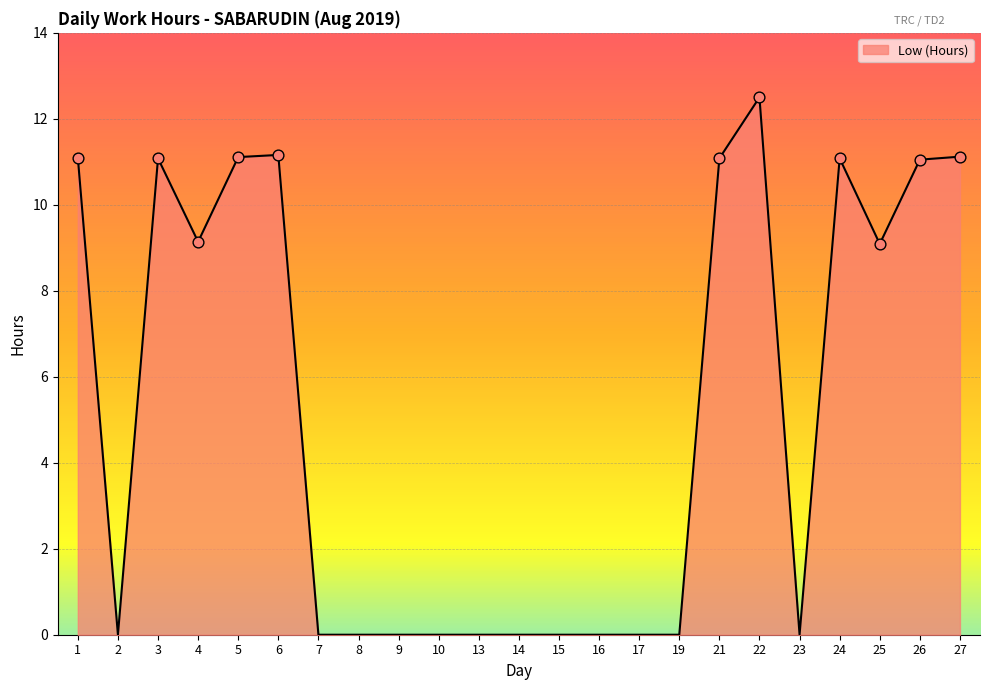

What is the change in value from 1 to 7?

-11.1